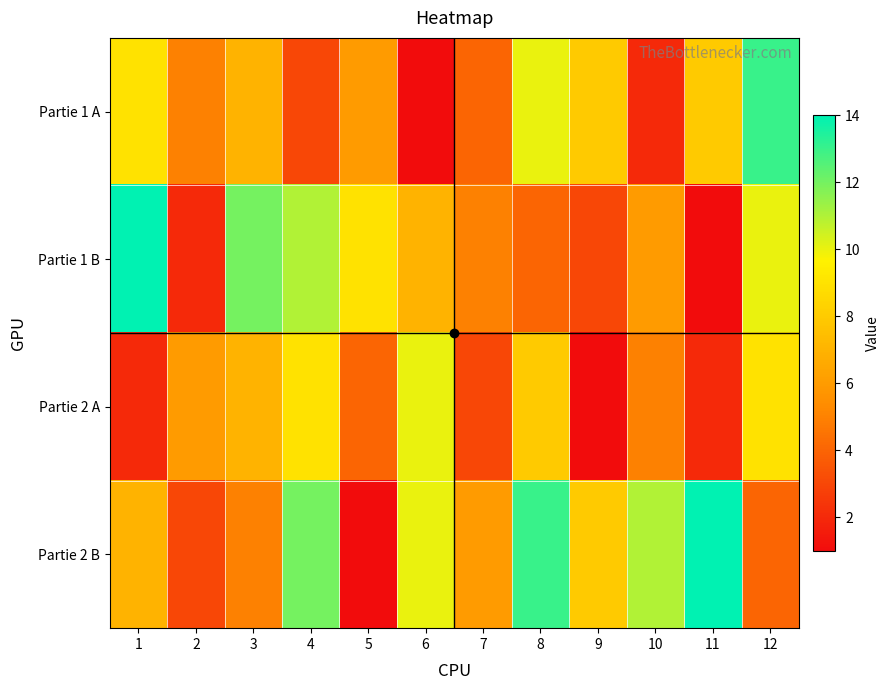

Which series has the largest range (max minus min)?

Partie 1 B